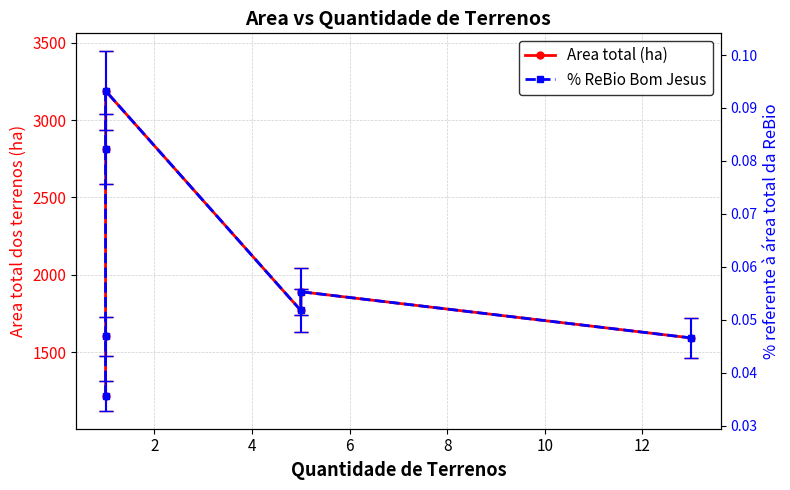

True or false: % ReBio Bom Jesus and Area total (ha) cross at least once.

False